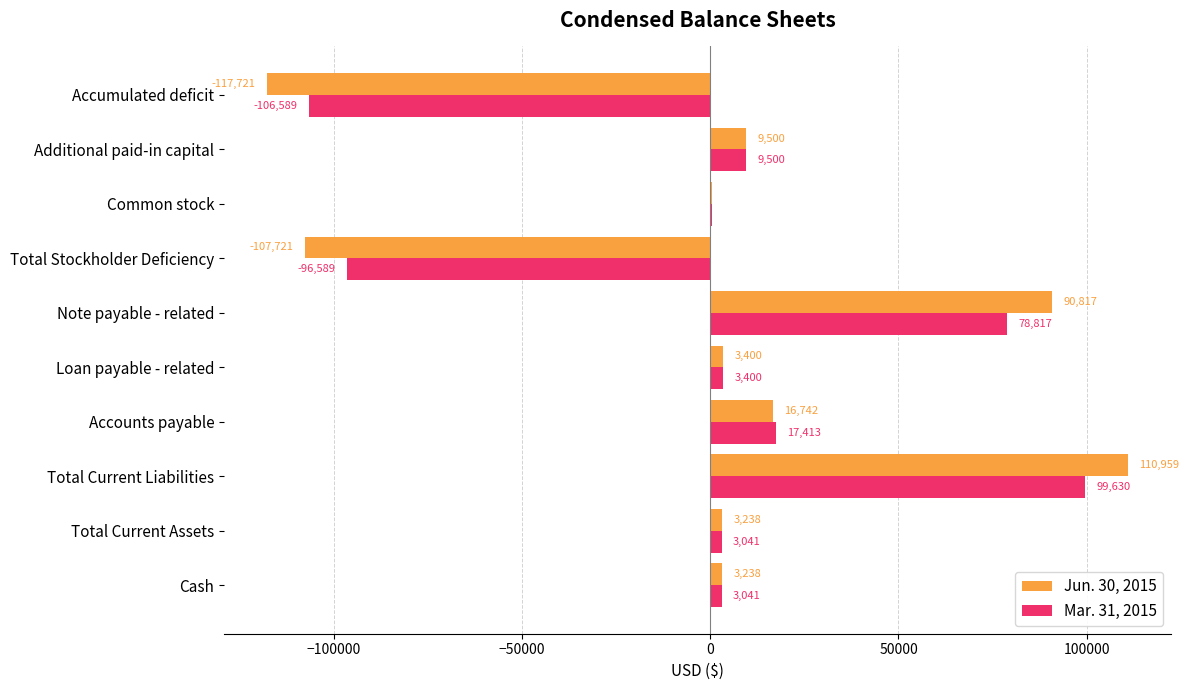

What are all the series names shown in the legend?

Jun. 30, 2015, Mar. 31, 2015